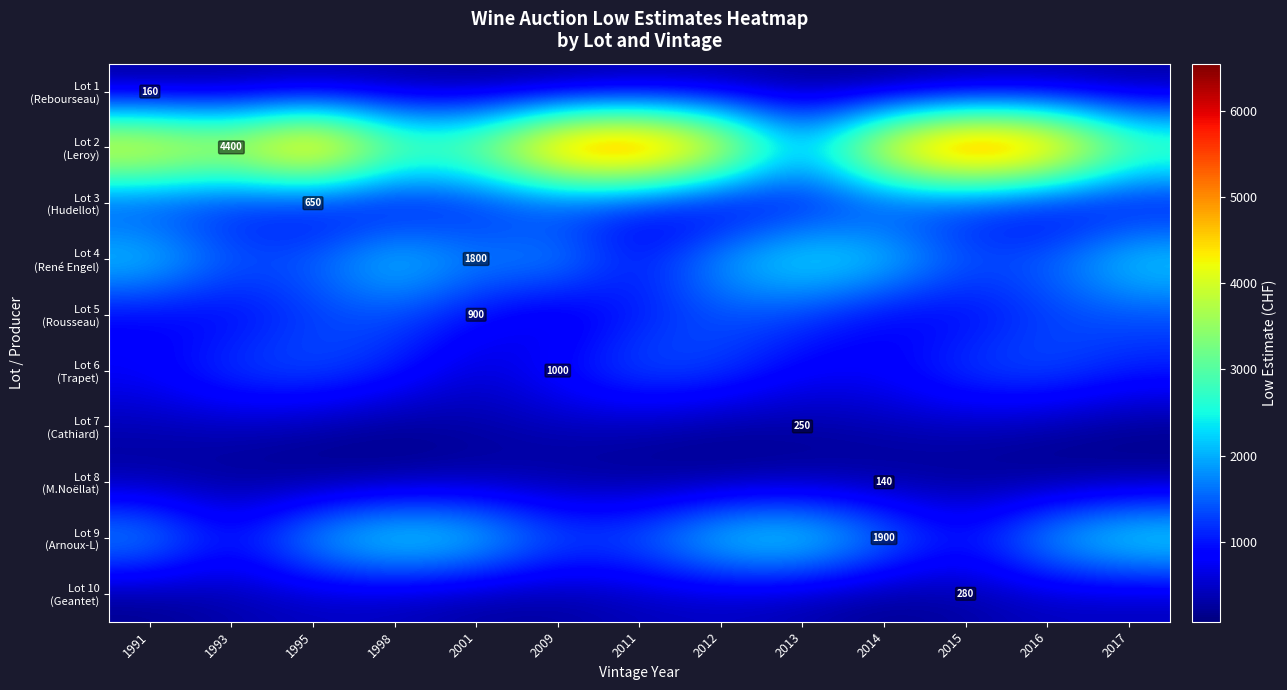

Where does the Lot 5 (Rousseau) series first go above 1041?

1995